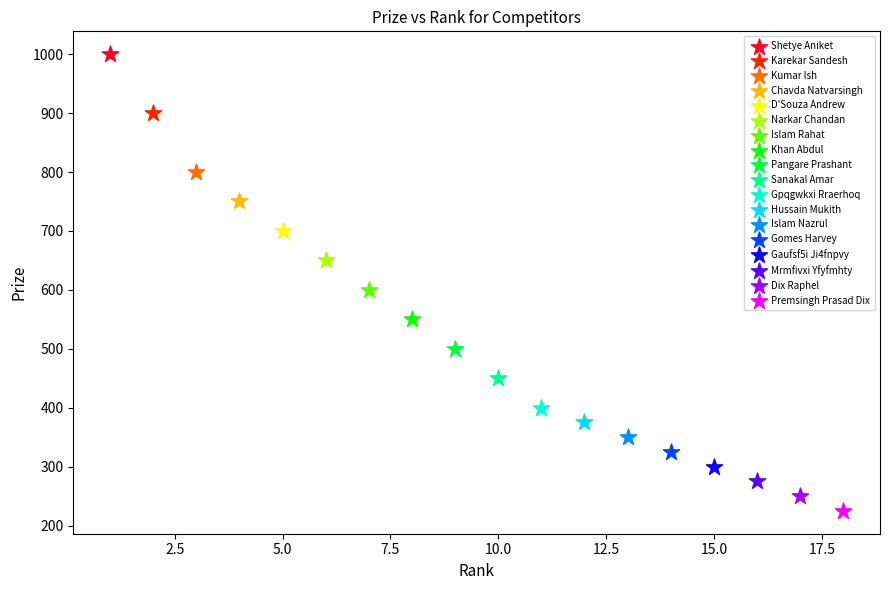

What are all the series names shown in the legend?

Shetye Aniket, Karekar Sandesh, Kumar Ish, Chavda Natvarsingh, D'Souza Andrew, Narkar Chandan, Islam Rahat, Khan Abdul, Pangare Prashant, Sanakal Amar, Gpqgwkxi Rraerhoq, Hussain Mukith, Islam Nazrul, Gomes Harvey, Gaufsf5i Ji4fnpvy, Mrmfivxi Yfyfmhty, Dix Raphel, Premsingh Prasad Dix